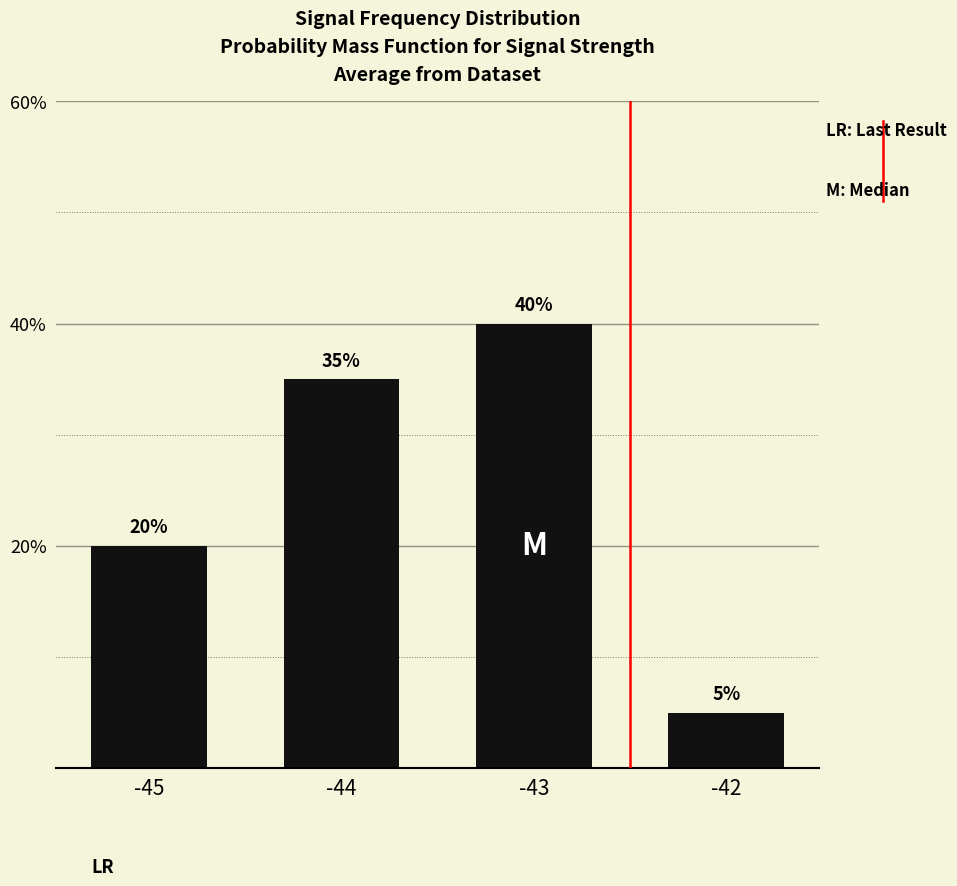

What value does the data have at -44, to the nearest 10?

40